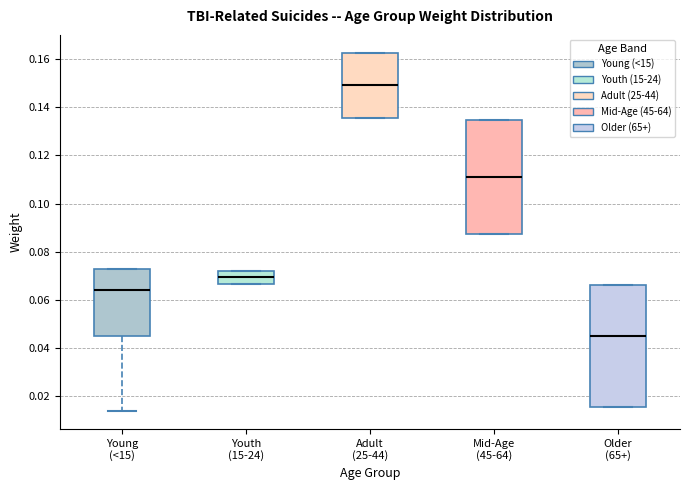

Reading left to right, read every box against the y-axis: the position of its median line, the range the box covers, and the ends of its whiskers. The values are not printed on the chart, so give them approximately, as read against the axis.

Young (<15): median 0.064, box 0.044 to 0.072, whiskers 0.014 to 0.074
Youth (15-24): median 0.070, box 0.066 to 0.072, whiskers 0.066 to 0.072
Adult (25-44): median 0.150, box 0.136 to 0.162, whiskers 0.136 to 0.162
Mid-Age (45-64): median 0.112, box 0.088 to 0.134, whiskers 0.088 to 0.134
Older (65+): median 0.044, box 0.016 to 0.066, whiskers 0.016 to 0.066